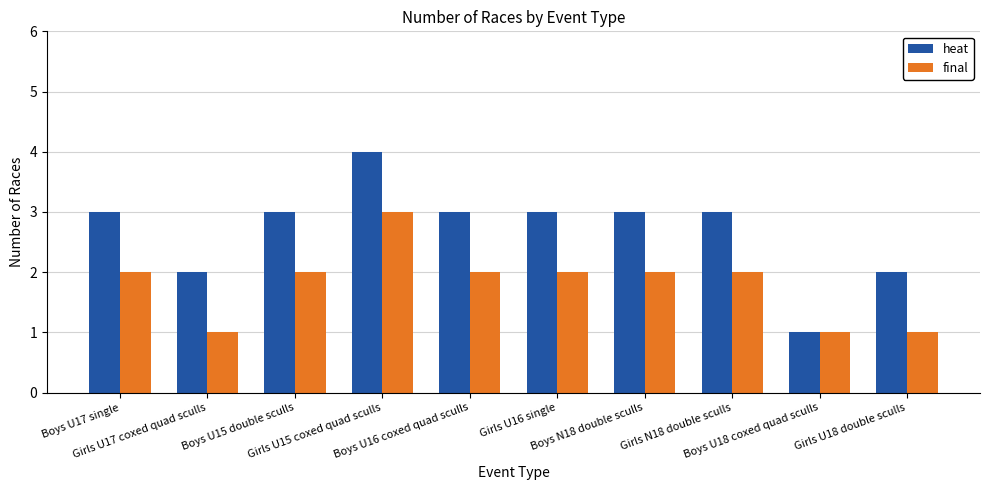

What is the maximum value for final?

3